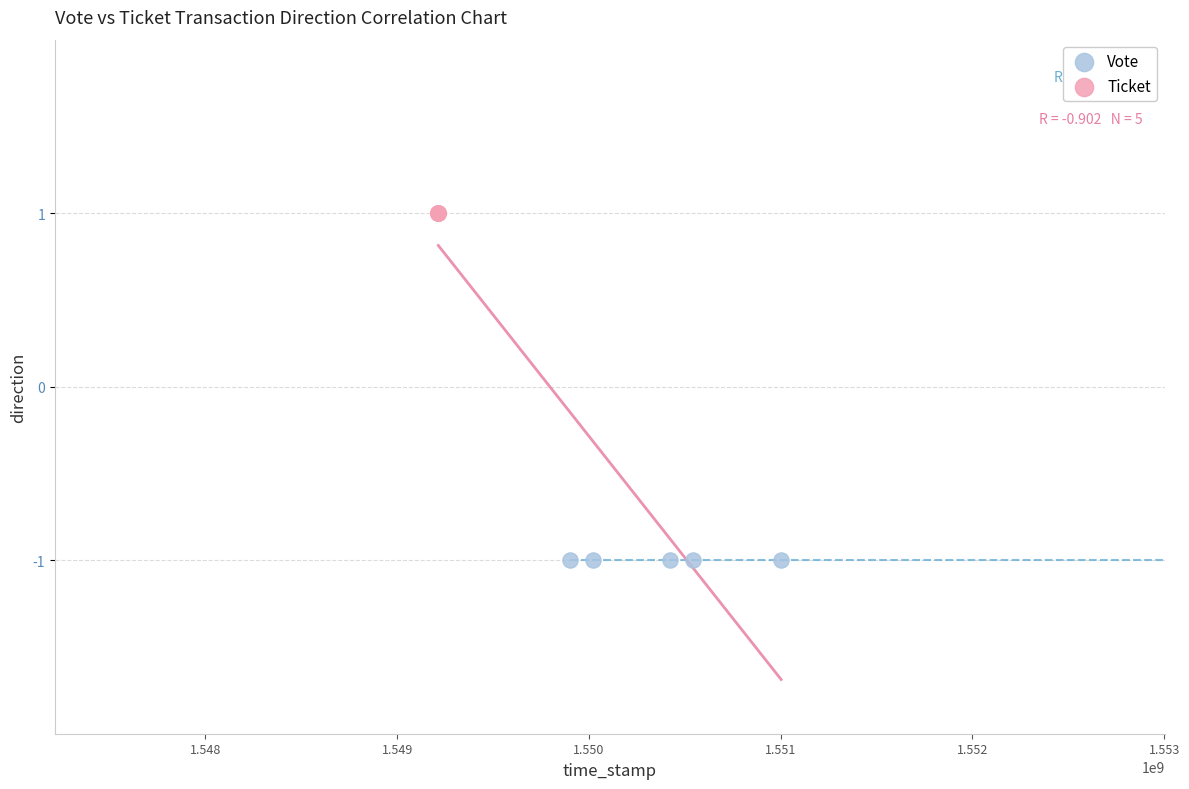

Which series contains the lowest Y value?

Vote